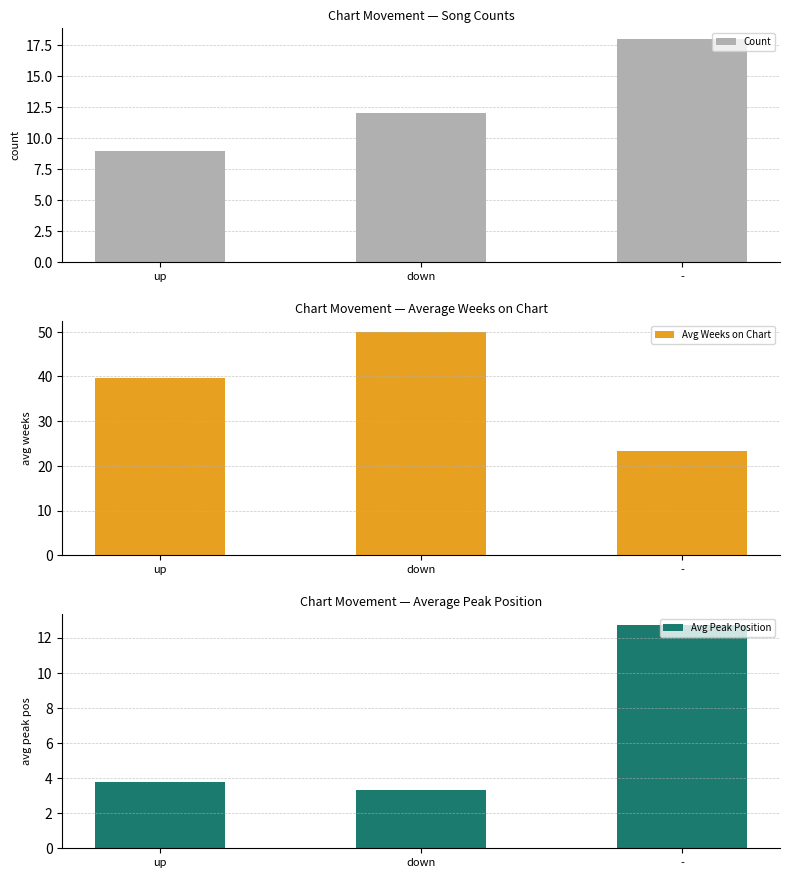

List the series in order of their overall mean, lowest first.

Avg Peak Position, Count, Avg Weeks on Chart